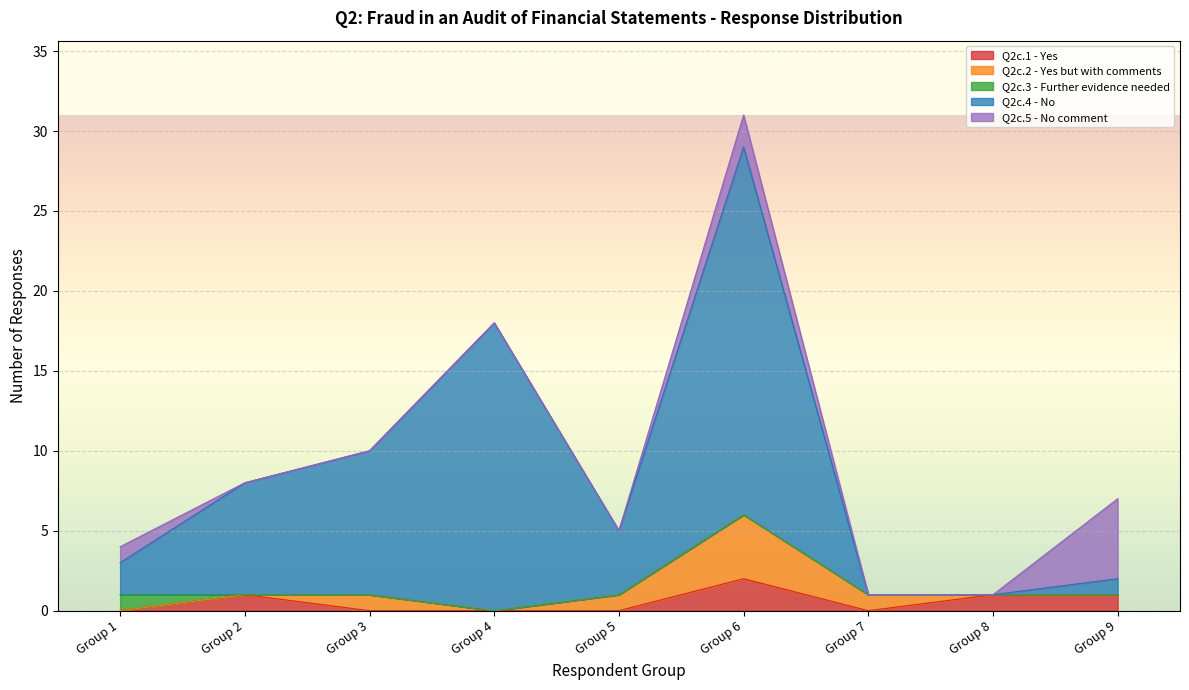

What is the total value across all series at Group 3?

10